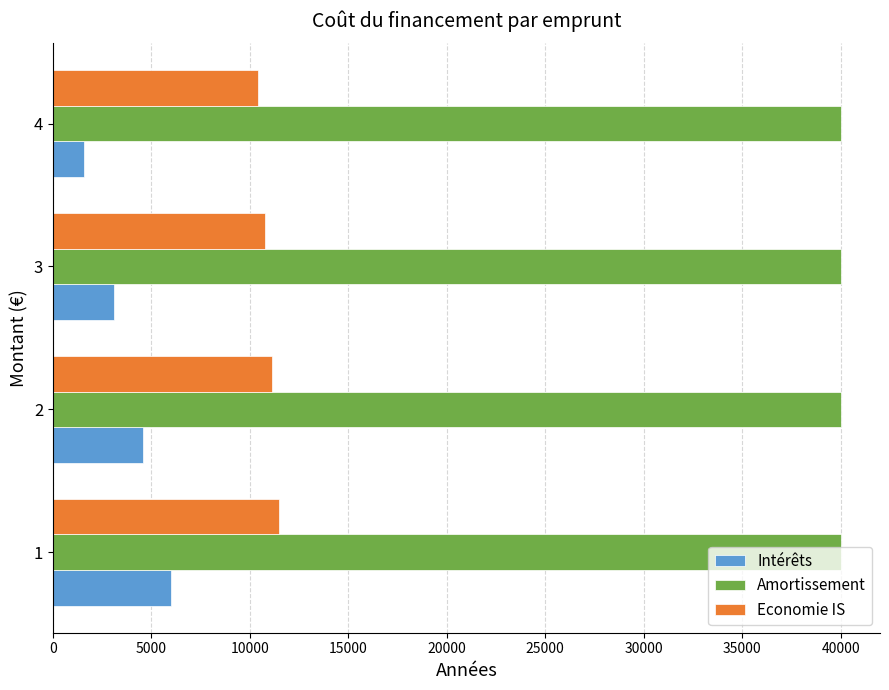

At how many categories does at least one series exceed 1809?

4